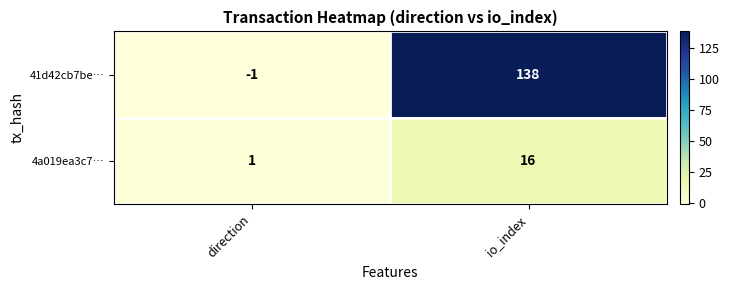

Rank the series by their maximum value, from highest to lowest.

41d42cb7be…, 4a019ea3c7…